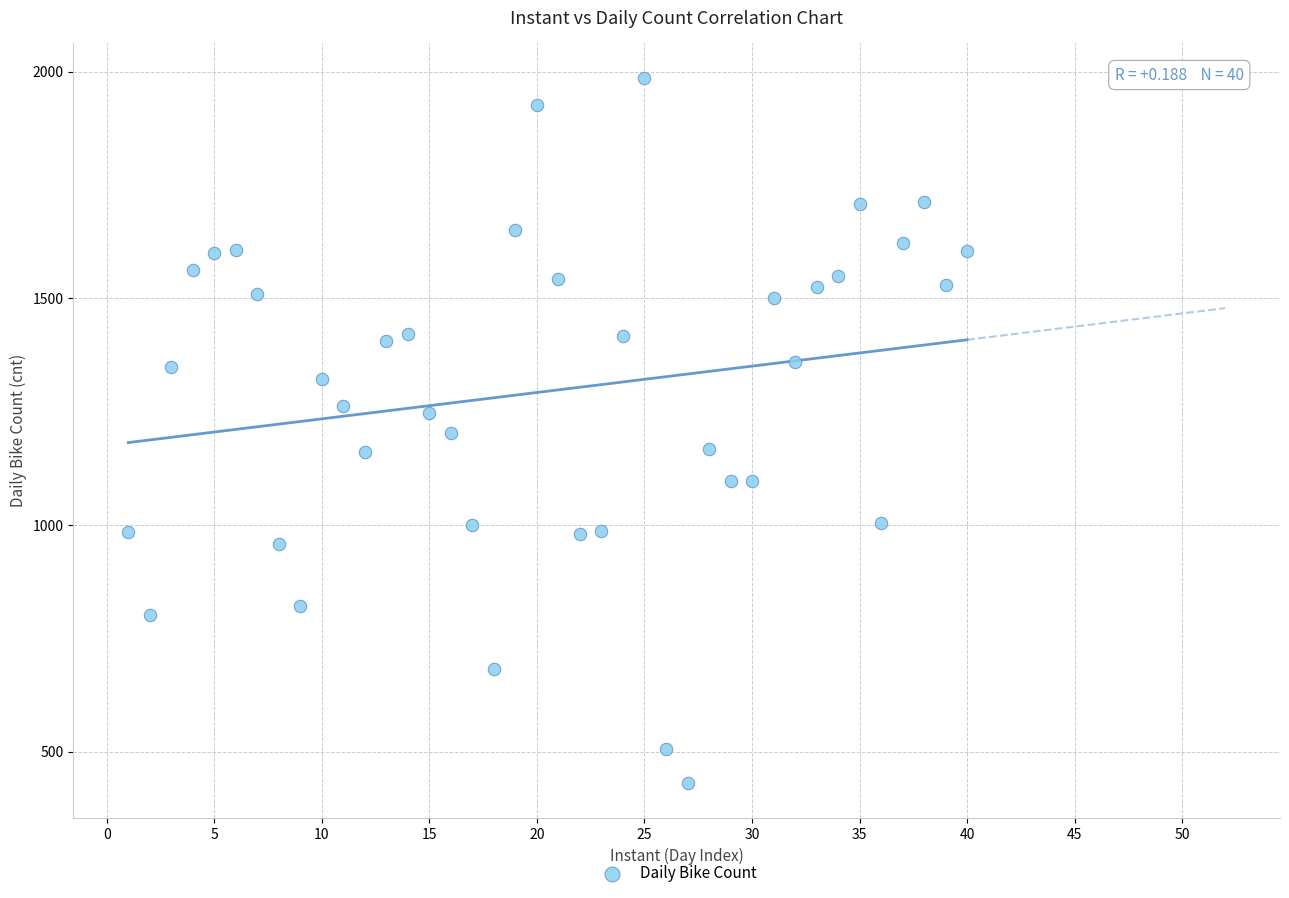

What is the range of Y values (max minus min)?

1554